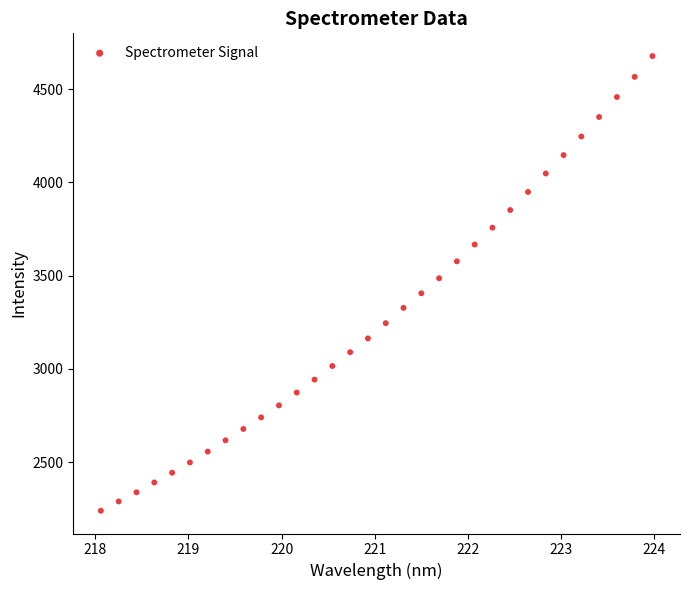

What is the range of X values (max minus min)?

5.9